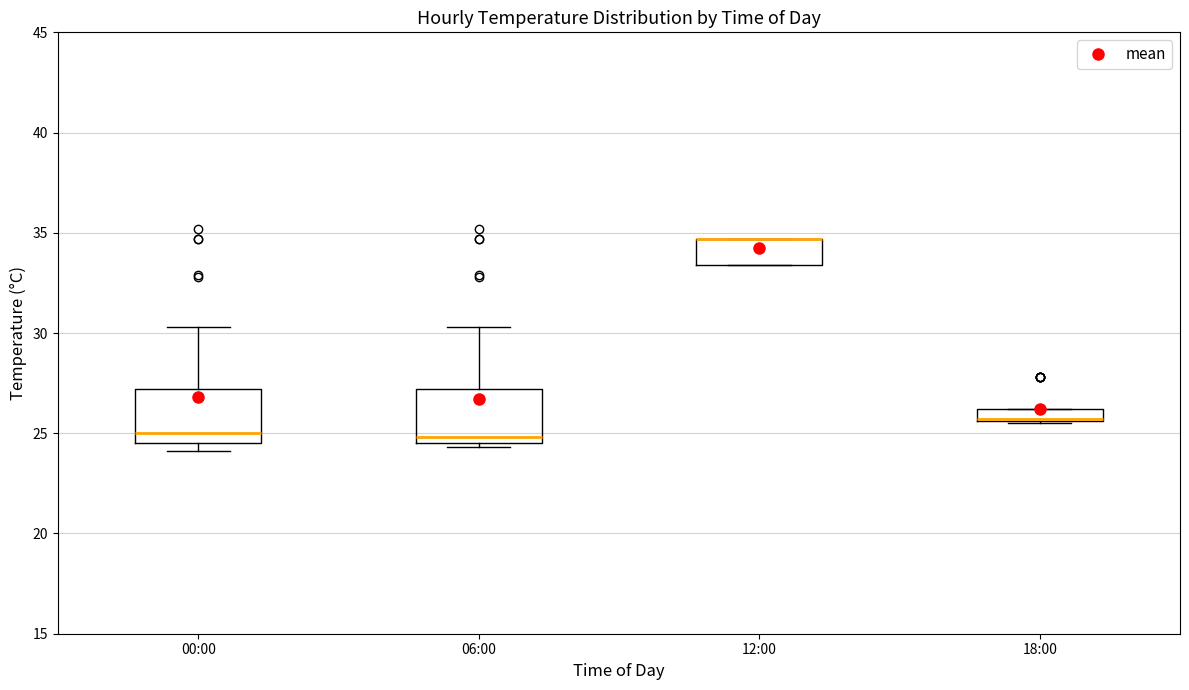

Where is the lower edge of the box for 12:00 on the y-axis? The values are not printed on the chart, so give them approximately, as read against the axis.

33.5